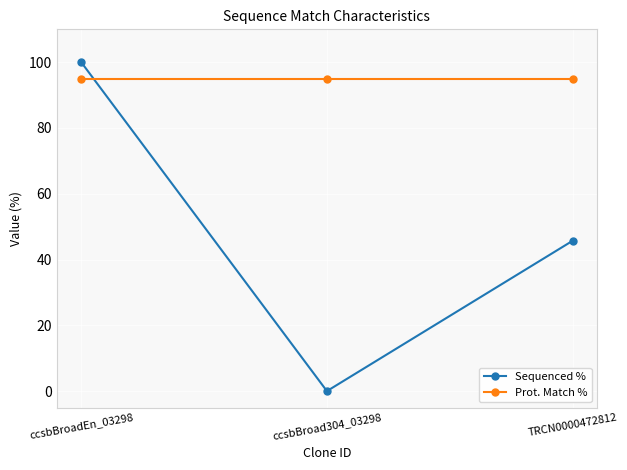

What is the approximate value of Prot. Match % at ccsbBroad304_03298?

94.9